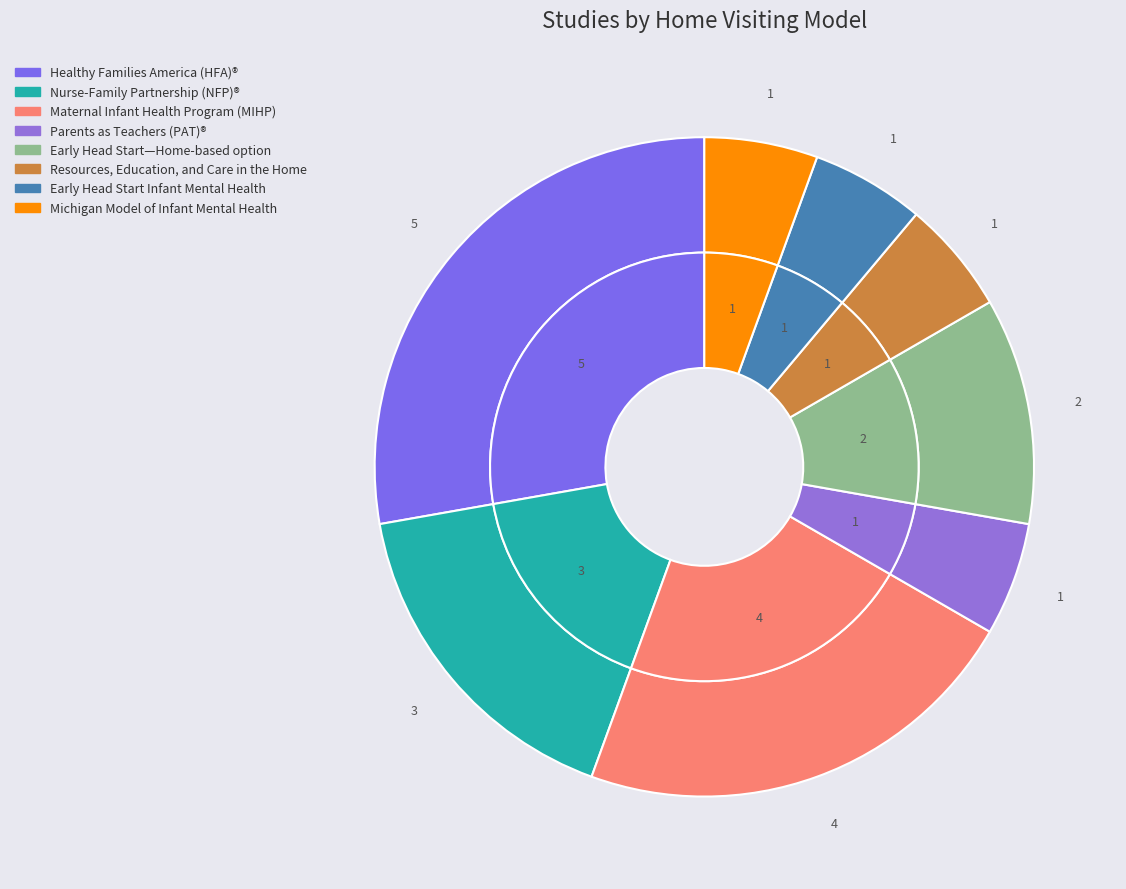

Count the number of slices in the pie.

8